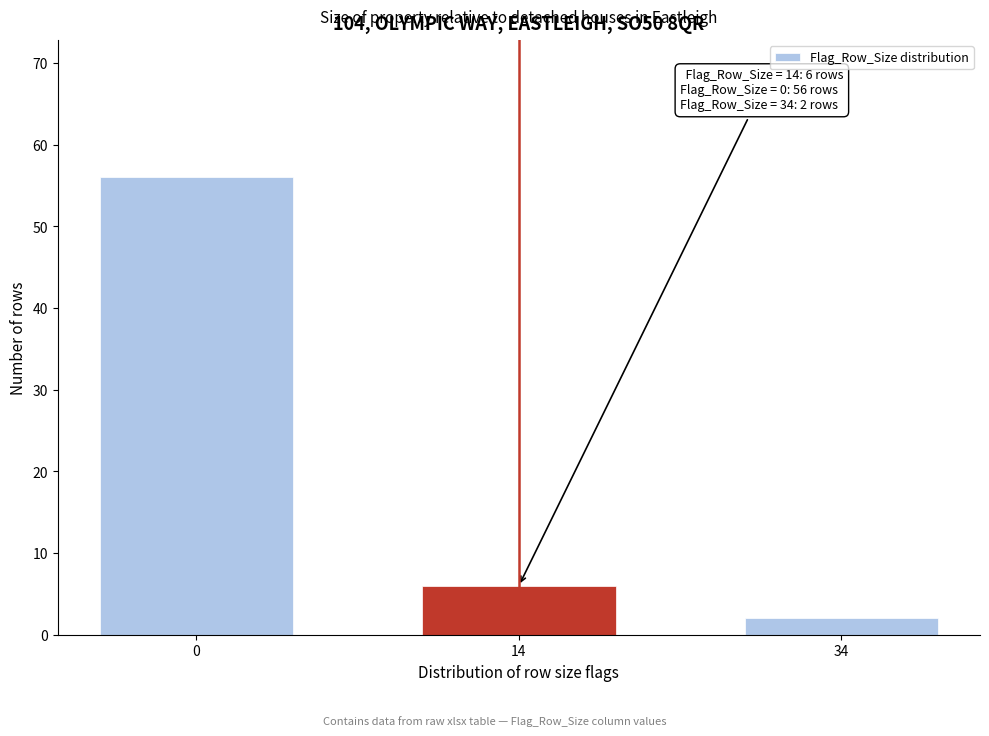

Reading right to left, what are all the values shown in this chart?

2	6	56